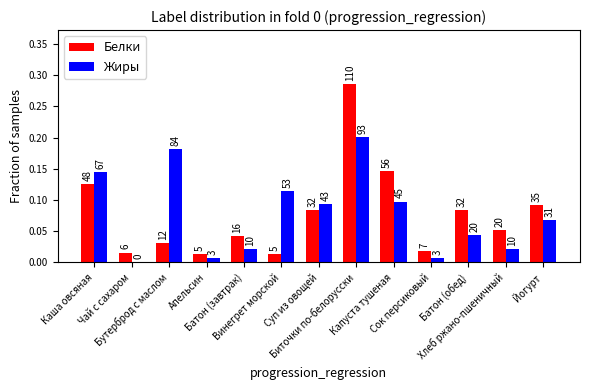

Are the bars horizontal?

No